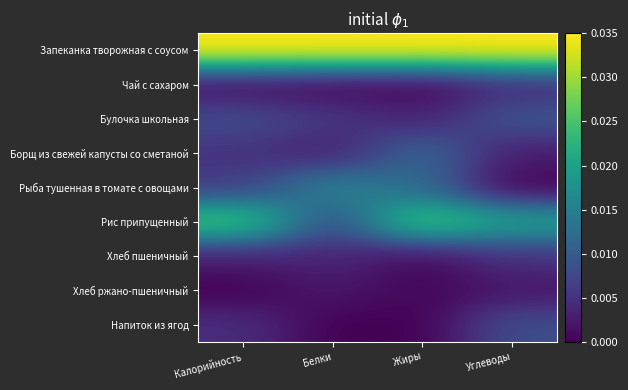

Which category has the lowest value in the Чай с сахаром series?

Жиры